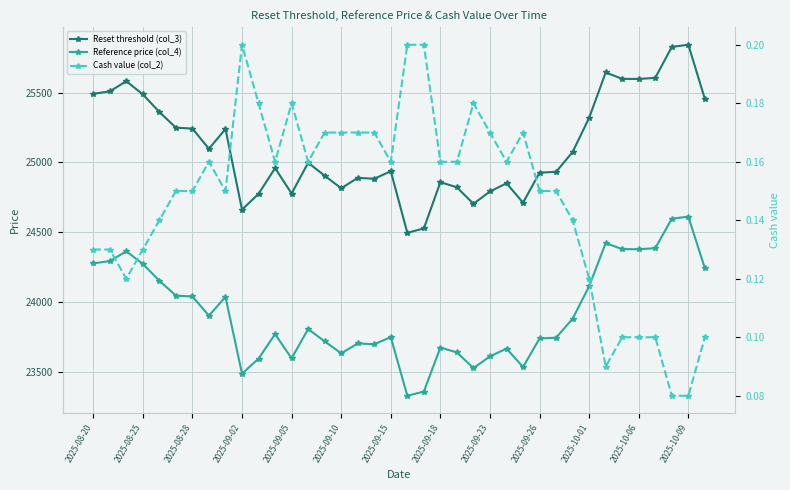

Is the value of Reset threshold (col_3) at 14 greater than the value of Cash value (col_2) at 19?

Yes